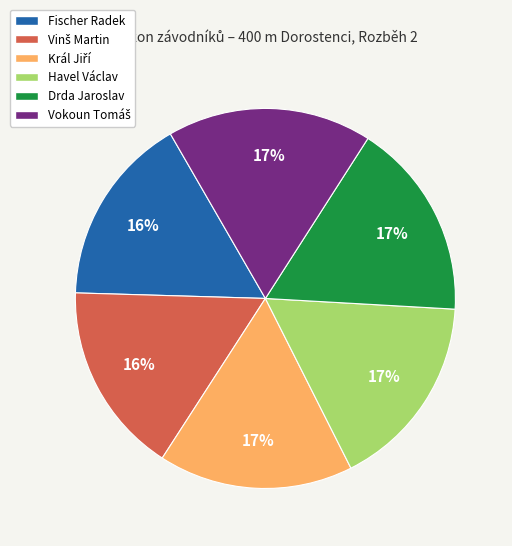

Count the number of slices in the pie.

6